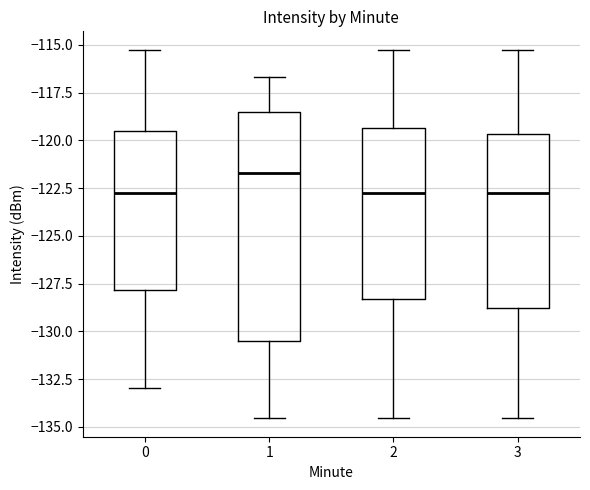

Reading left to right, read every box against the y-axis: the position of its median line, the range the box covers, and the ends of its whiskers. The values are not printed on the chart, so give them approximately, as read against the axis.

0: median -122.5, box -128.0 to -119.5, whiskers -133.0 to -115.5
1: median -121.5, box -130.5 to -118.5, whiskers -134.5 to -116.5
2: median -122.5, box -128.5 to -119.5, whiskers -134.5 to -115.5
3: median -122.5, box -129.0 to -119.5, whiskers -134.5 to -115.5